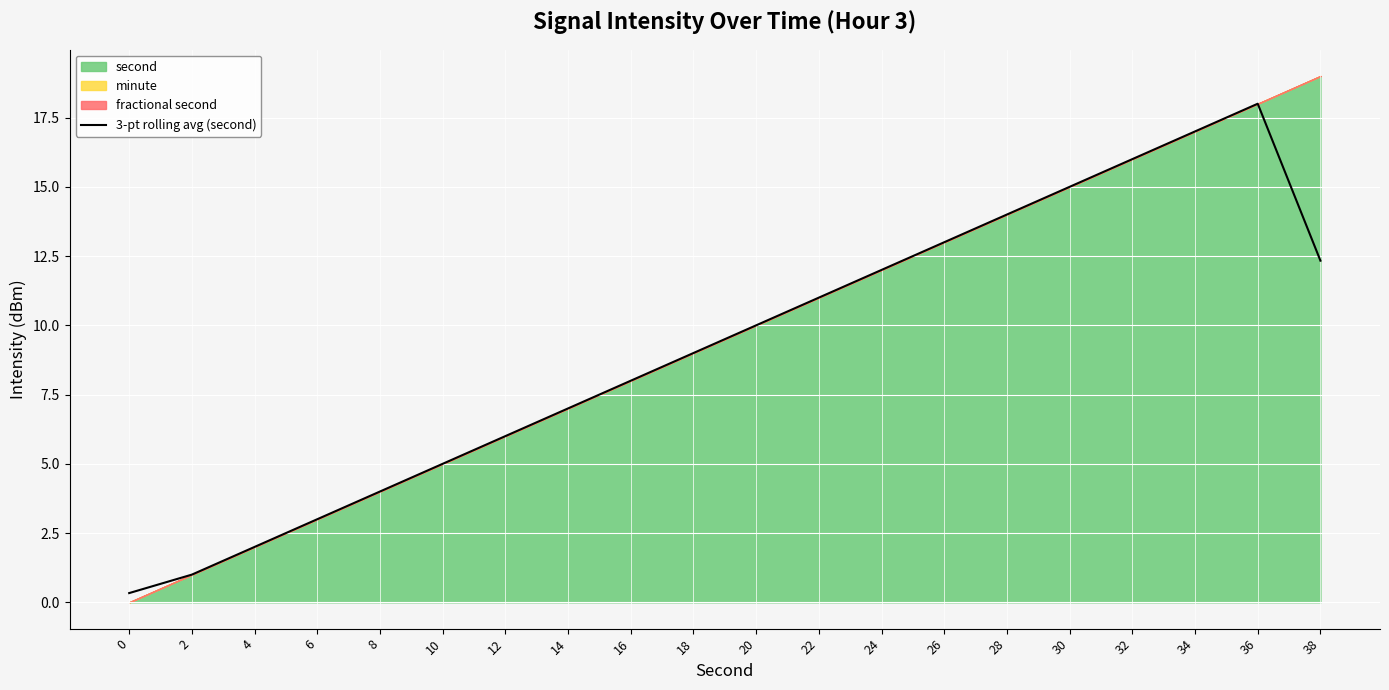

At which label does the data first exceed 10?

22